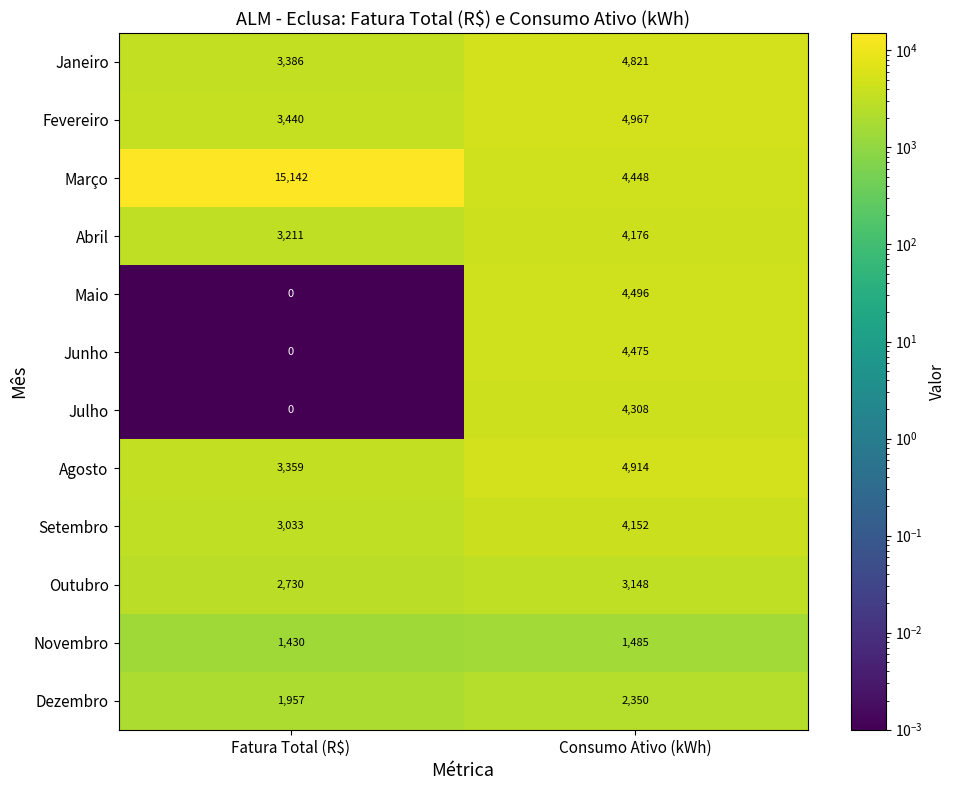

What is the difference between the maximum and minimum values in the Junho series?

4475